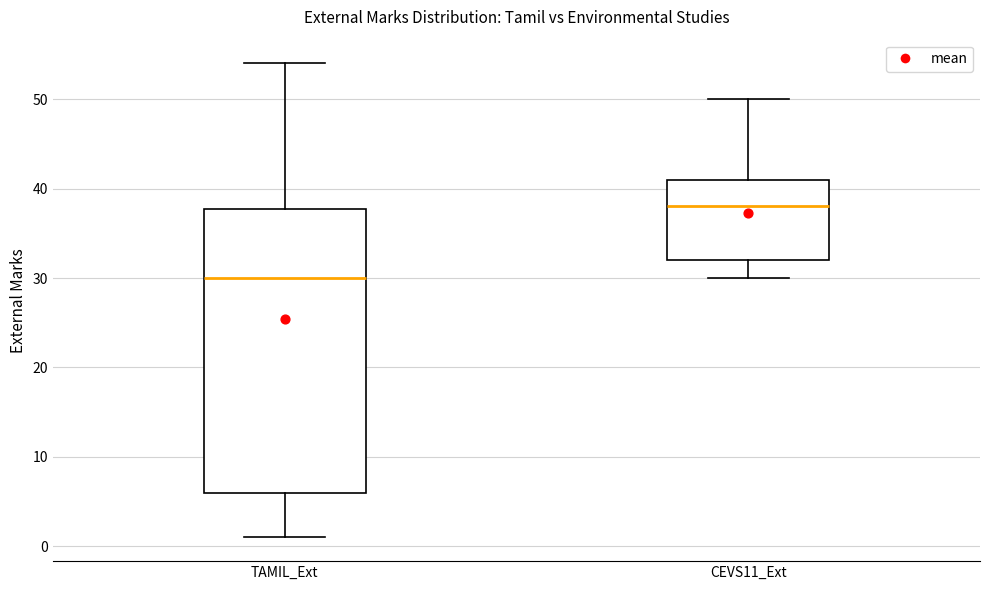

Which box's median line is the highest?

CEVS11_Ext